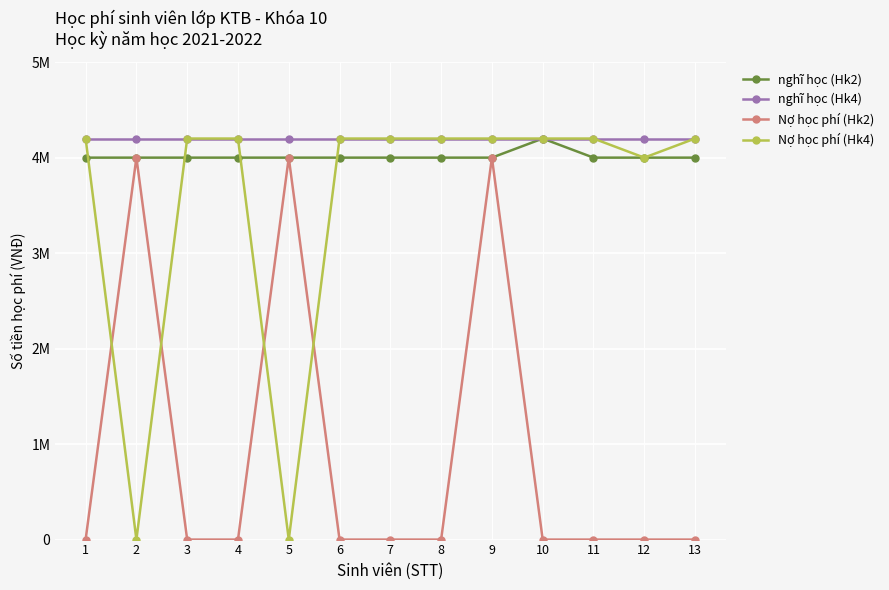

What is the difference between the second highest and minimum values in the Nợ học phí (Hk4) series?

4200000